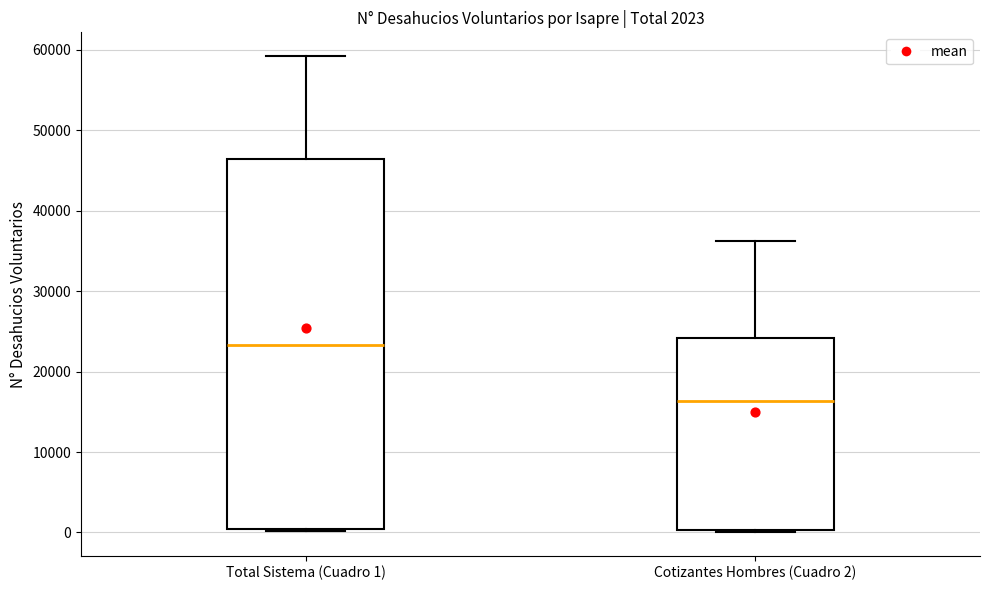

Which box's median line is the highest?

Total Sistema (Cuadro 1)